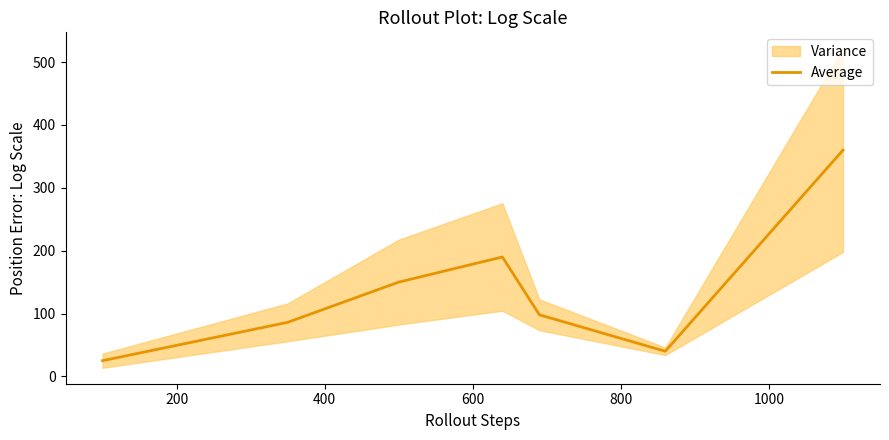

Reading right to left, transcribe all the data shown in this chart.

360	40	98	190	150	86	25